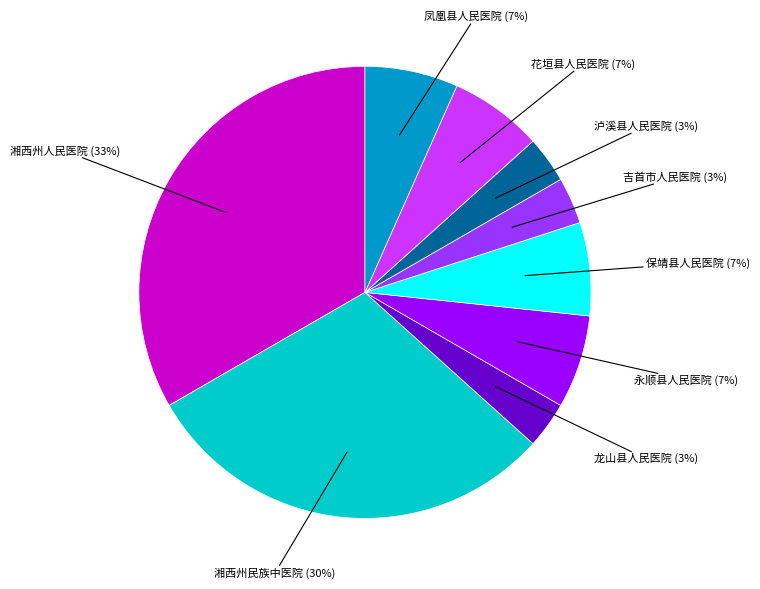

Count the number of slices in the pie.

9